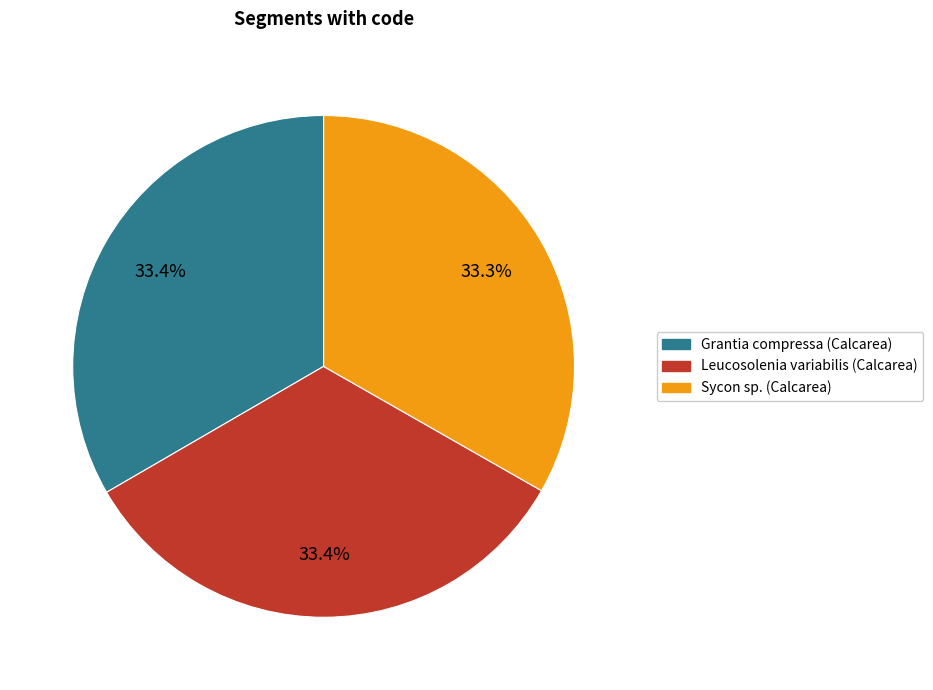

To the nearest percent, what is the combined percentage of Grantia compressa (Calcarea) and Leucosolenia variabilis (Calcarea)?

67%